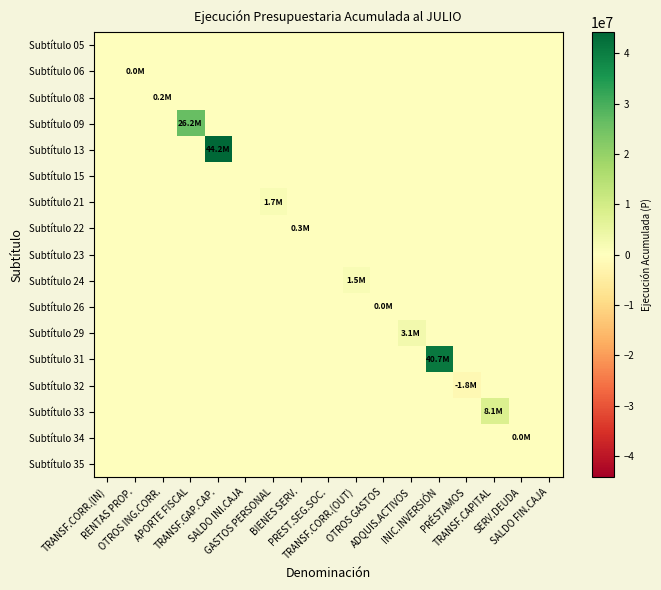

Count the number of data series in this chart.

17